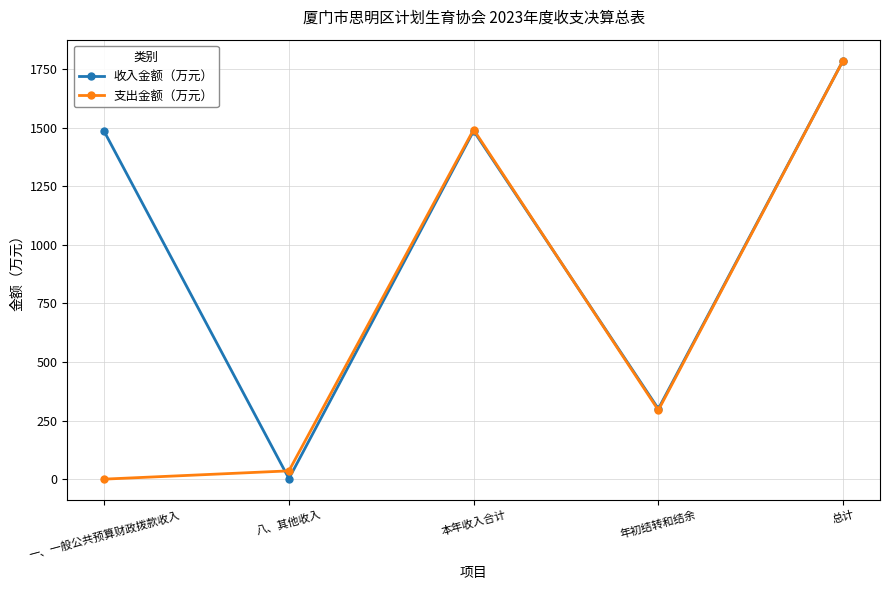

How many values in the 支出金额（万元） series are below 294?

2